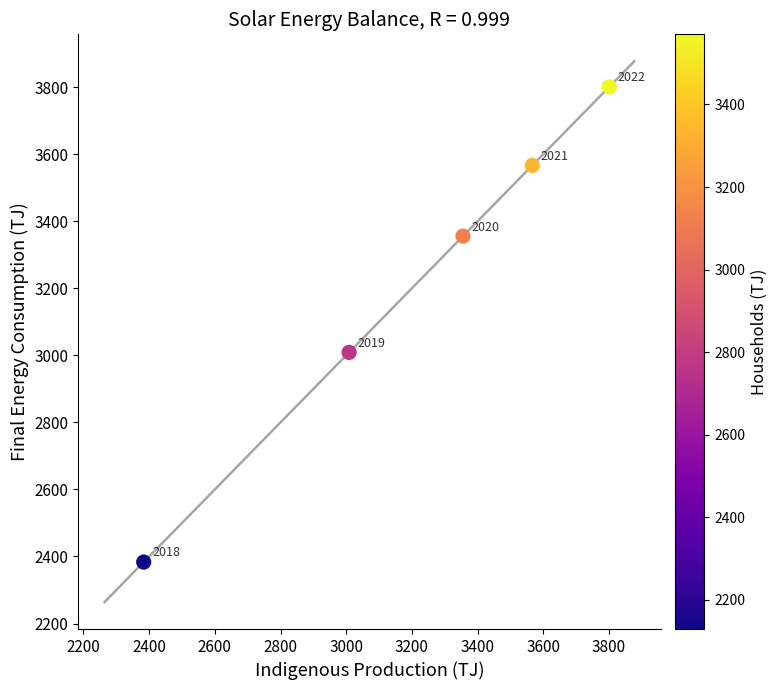

What Y value in the scatter plot is closest to 3092?

3008.7